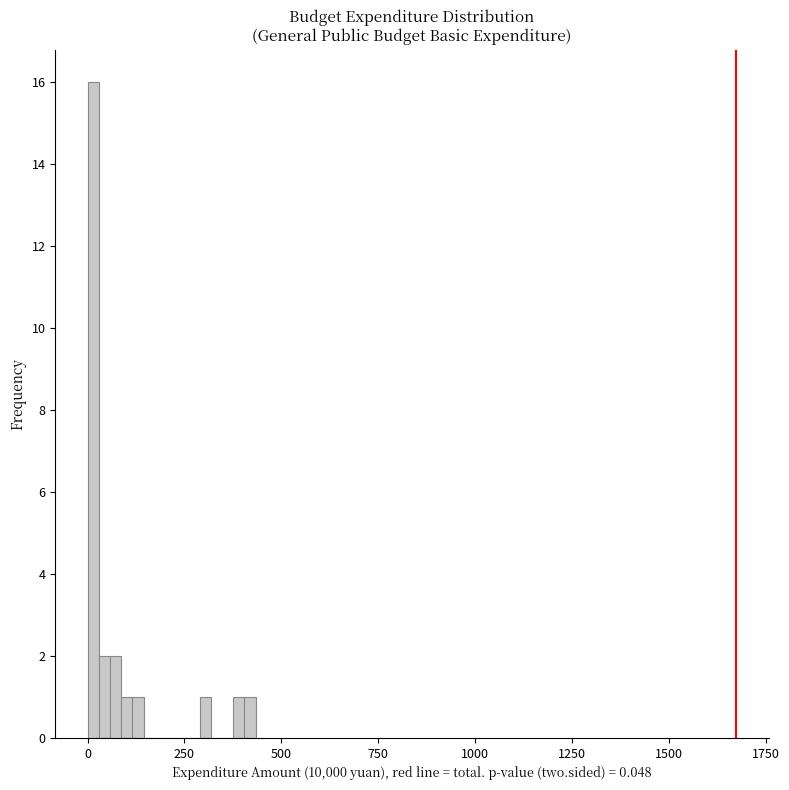

Around what value on the x-axis is the tallest bar? Give the approximate position of its centre, as read against the axis.

0